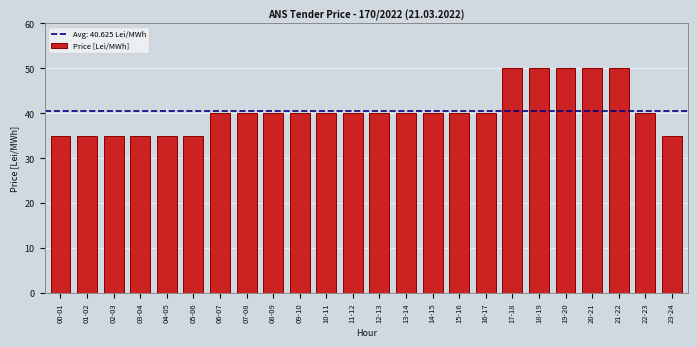

Reading right to left, what are all the values shown in this chart?

35	40	50	50	50	50	50	40	40	40	40	40	40	40	40	40	40	40	35	35	35	35	35	35